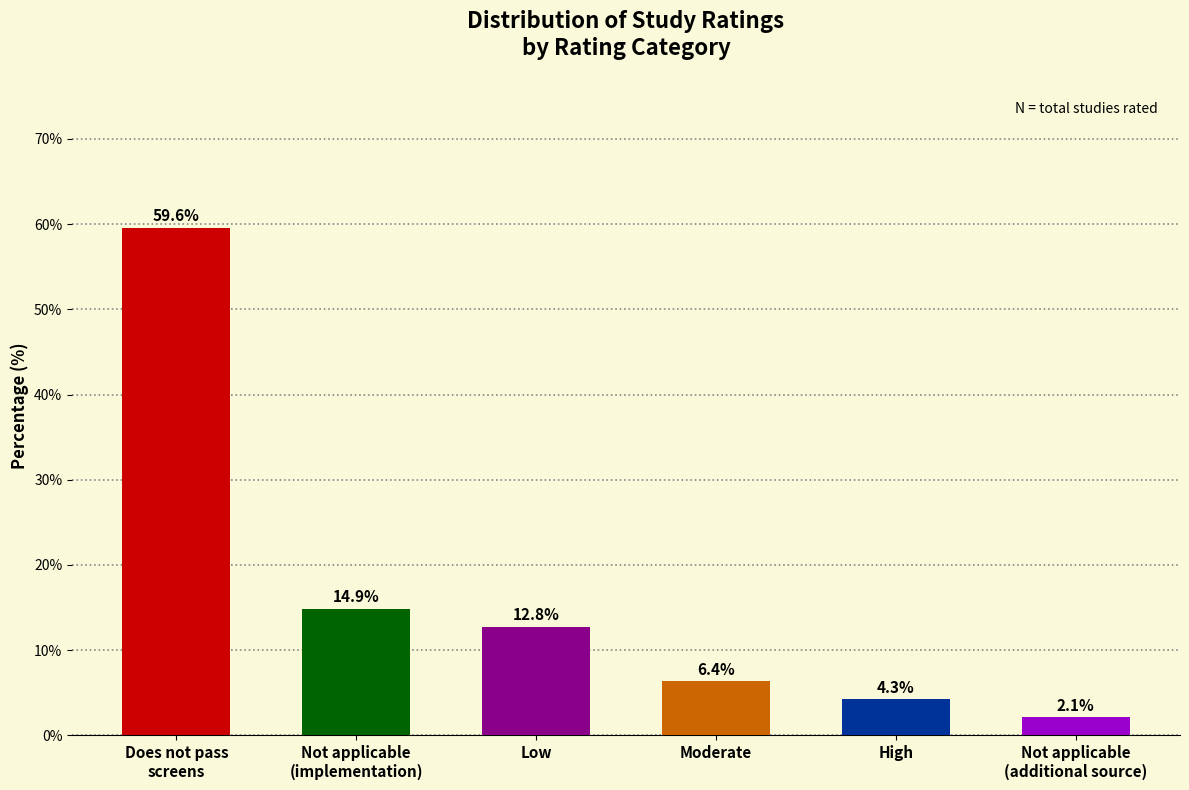

Reading left to right, transcribe all the data shown in this chart.

59.6	14.9	12.8	6.4	4.3	2.1